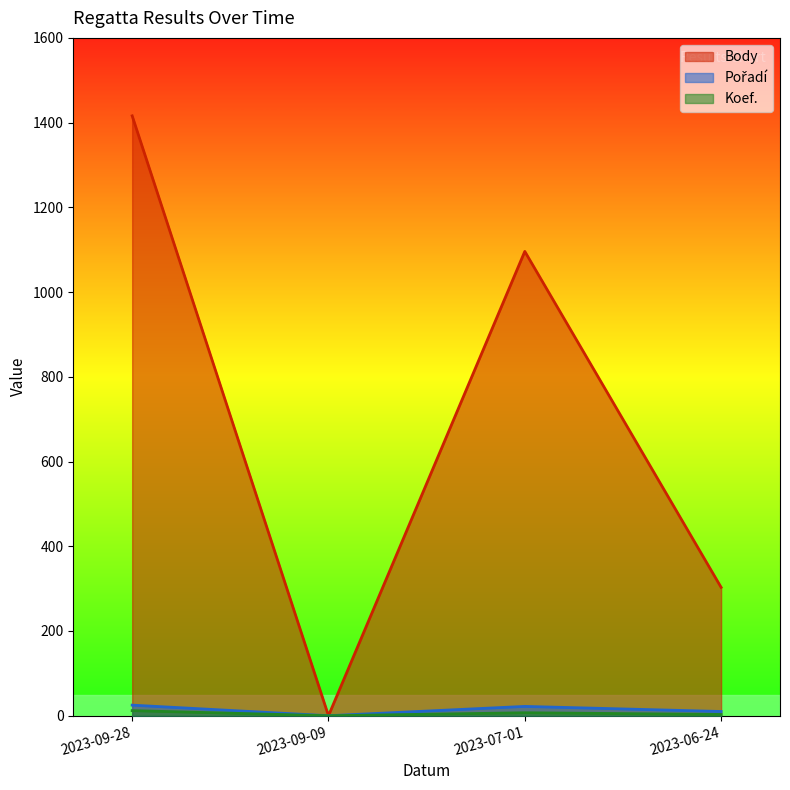

What are all the series names shown in the legend?

Koef., Pořadí, Body